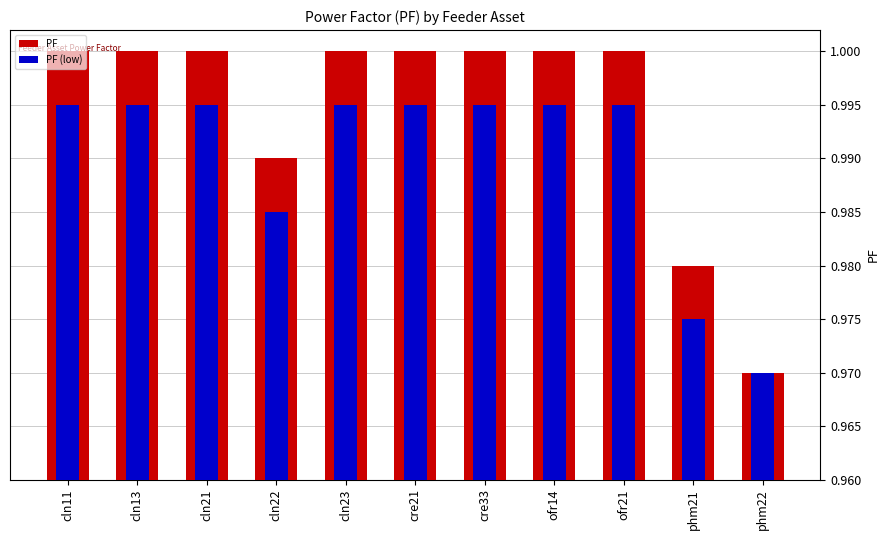

Reading left to right, what are all the values shown in this chart?

PF: cln11=1.0	cln13=1.0	cln21=1.0	cln22=1.0	cln23=1.0	cre21=1.0	cre33=1.0	ofr14=1.0	ofr21=1.0	phm21=1.0	phm22=1.0
PF (low): cln11=1.0	cln13=1.0	cln21=1.0	cln22=1.0	cln23=1.0	cre21=1.0	cre33=1.0	ofr14=1.0	ofr21=1.0	phm21=1.0	phm22=1.0